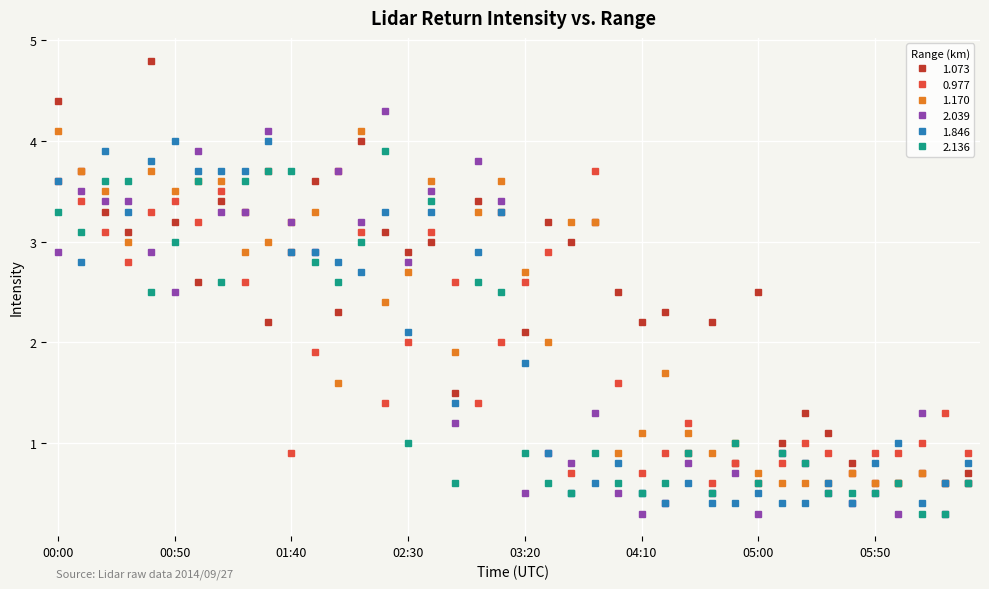

Does the chart display data point markers on the line(s)?

Yes